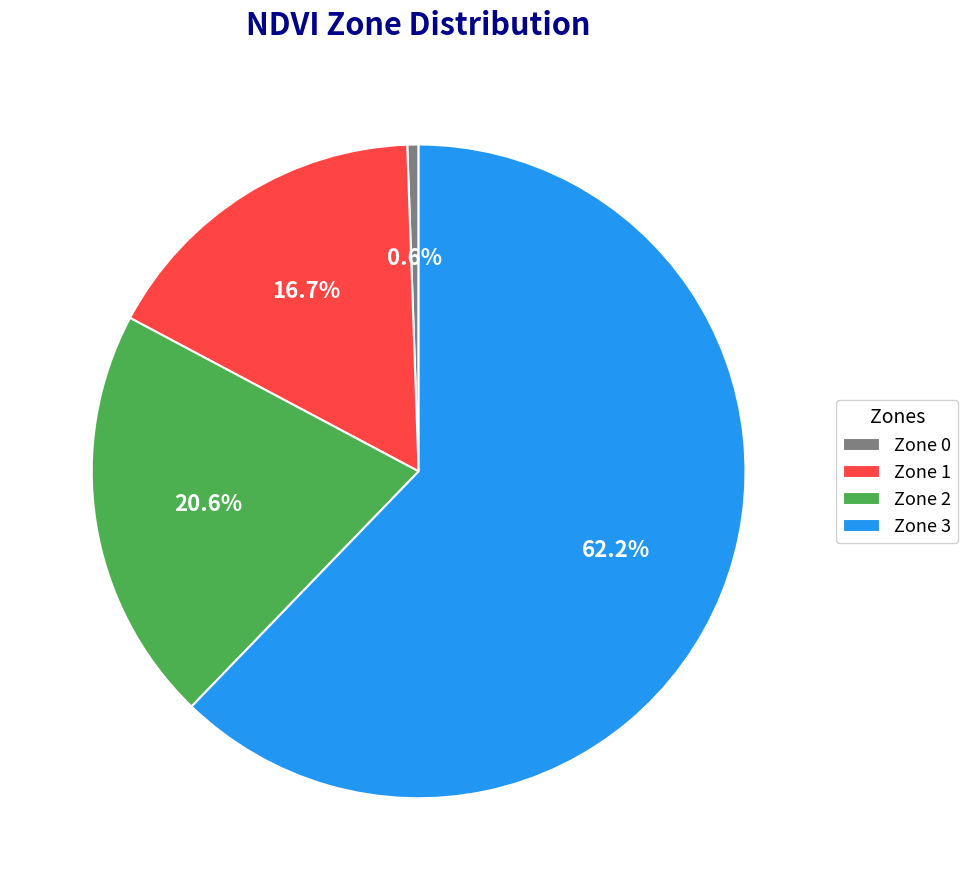

Rank the categories by value from lowest to highest.

Zone 0, Zone 1, Zone 2, Zone 3